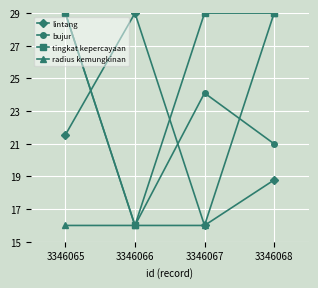

What is the difference between the highest and lowest values at 3346066?

13.0